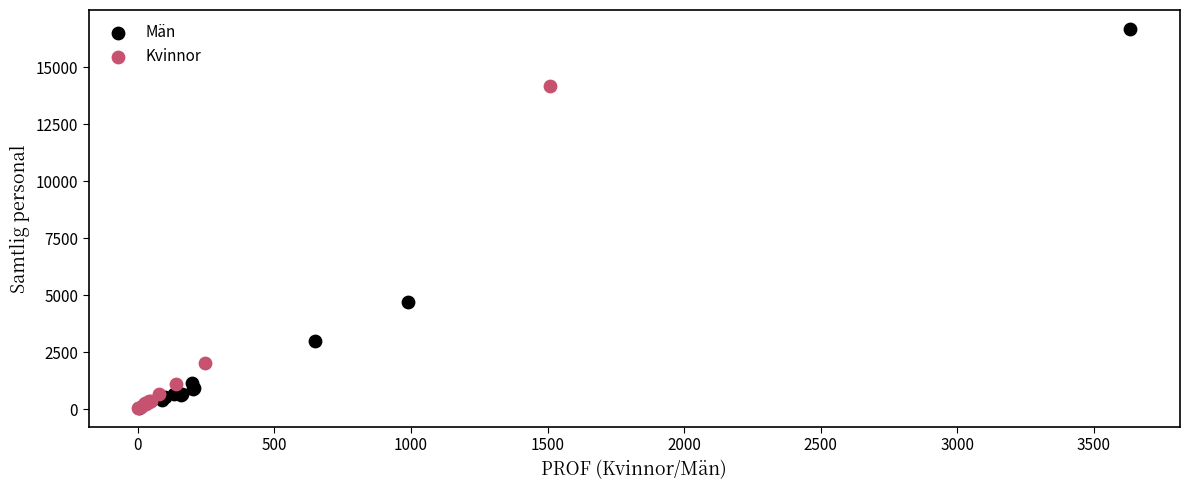

Which series has the widest spread of Y values?

Män